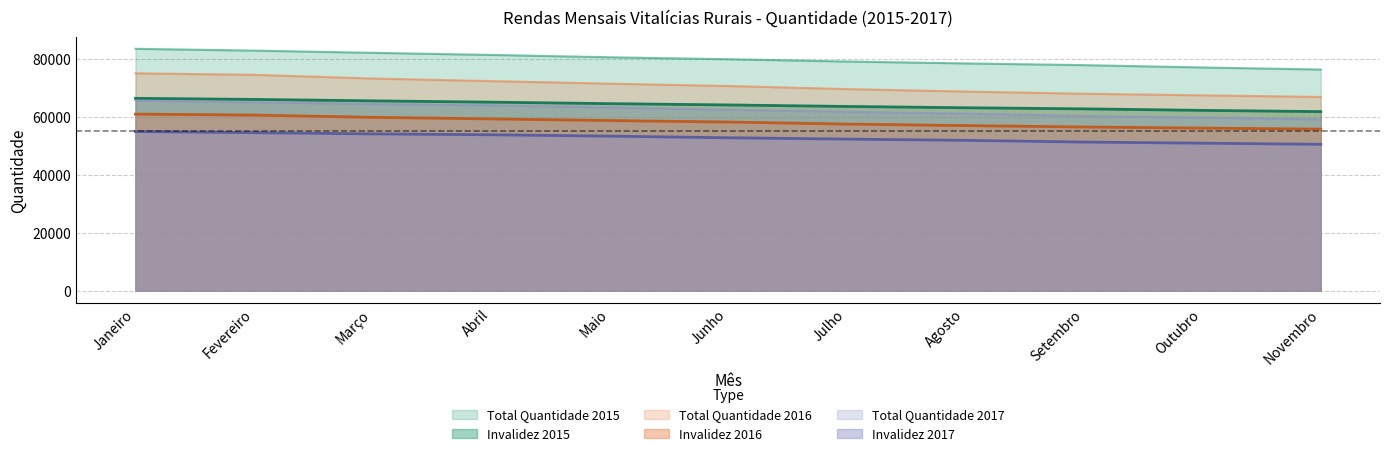

Reading left to right, transcribe all the data shown in this chart.

Total Quantidade 2015: Janeiro=83456	Fevereiro=82834	Março=82071	Abril=81350	Maio=80544	Junho=79860	Julho=79076	Agosto=78420	Setembro=77828	Outubro=77022	Novembro=76310
Total Quantidade 2016: Janeiro=75002	Fevereiro=74488	Março=73200	Abril=72315	Maio=71434	Junho=70624	Julho=69564	Agosto=68710	Setembro=67962	Outubro=67405	Novembro=66846
Total Quantidade 2017: Janeiro=65577	Fevereiro=65008	Março=64393	Abril=63950	Maio=63241	Junho=62418	Julho=61734	Agosto=61103	Setembro=60271	Outubro=59704	Novembro=59122
Invalidez 2015: Janeiro=66367	Fevereiro=65986	Março=65496	Abril=65049	Maio=64528	Junho=64083	Julho=63565	Agosto=63113	Setembro=62734	Outubro=62206	Novembro=61783
Invalidez 2016: Janeiro=60918	Fevereiro=60587	Março=59820	Abril=59266	Maio=58706	Junho=58186	Julho=57475	Agosto=56959	Setembro=56470	Outubro=56103	Novembro=55737
Invalidez 2017: Janeiro=54906	Fevereiro=54524	Março=54087	Abril=53795	Maio=53321	Junho=52757	Julho=52296	Agosto=51866	Setembro=51280	Outubro=50888	Novembro=50494